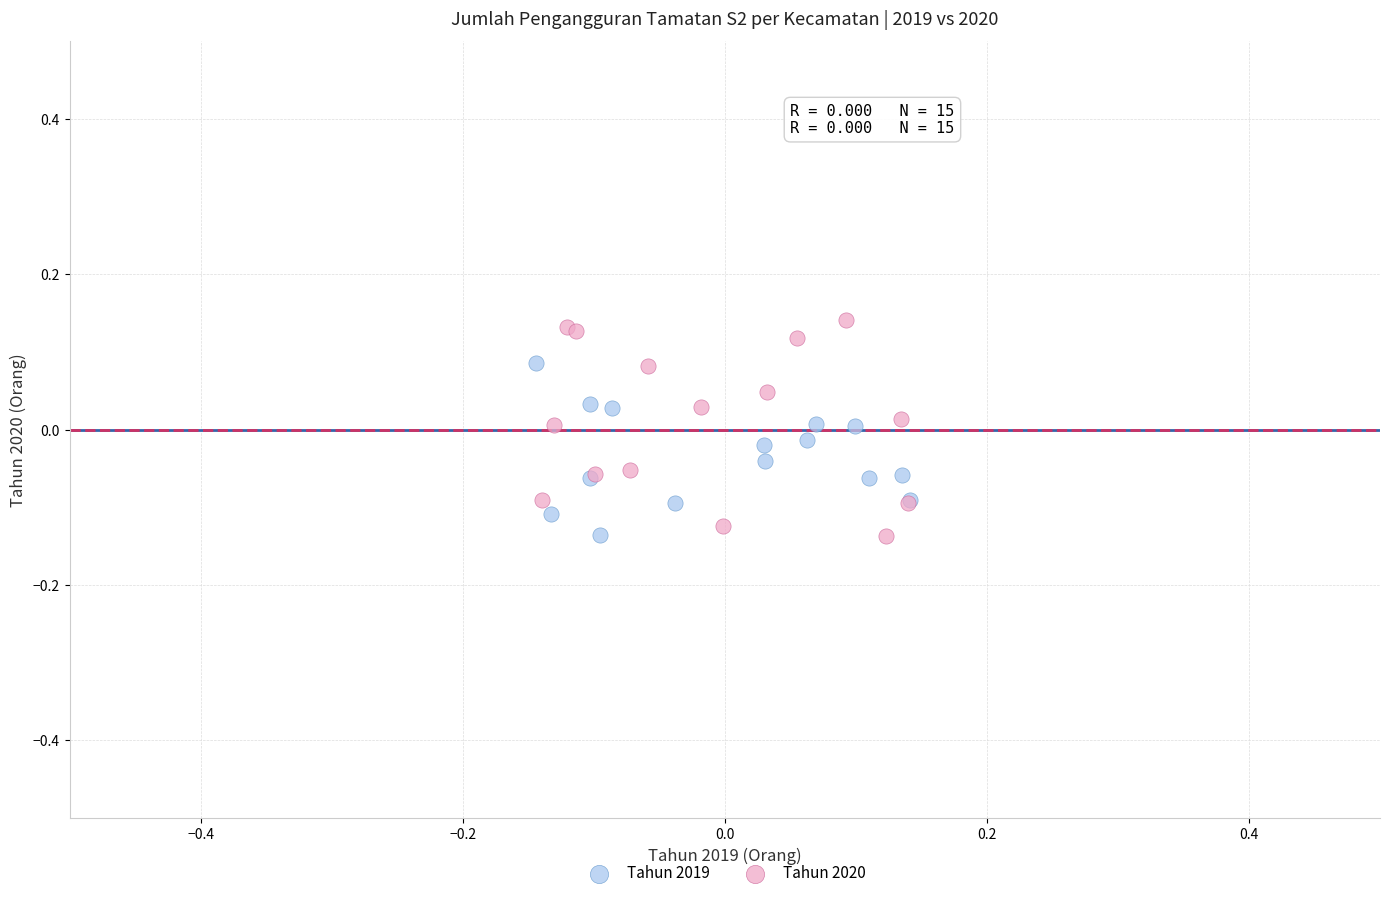

Which series reaches the maximum Y coordinate?

Tahun 2020